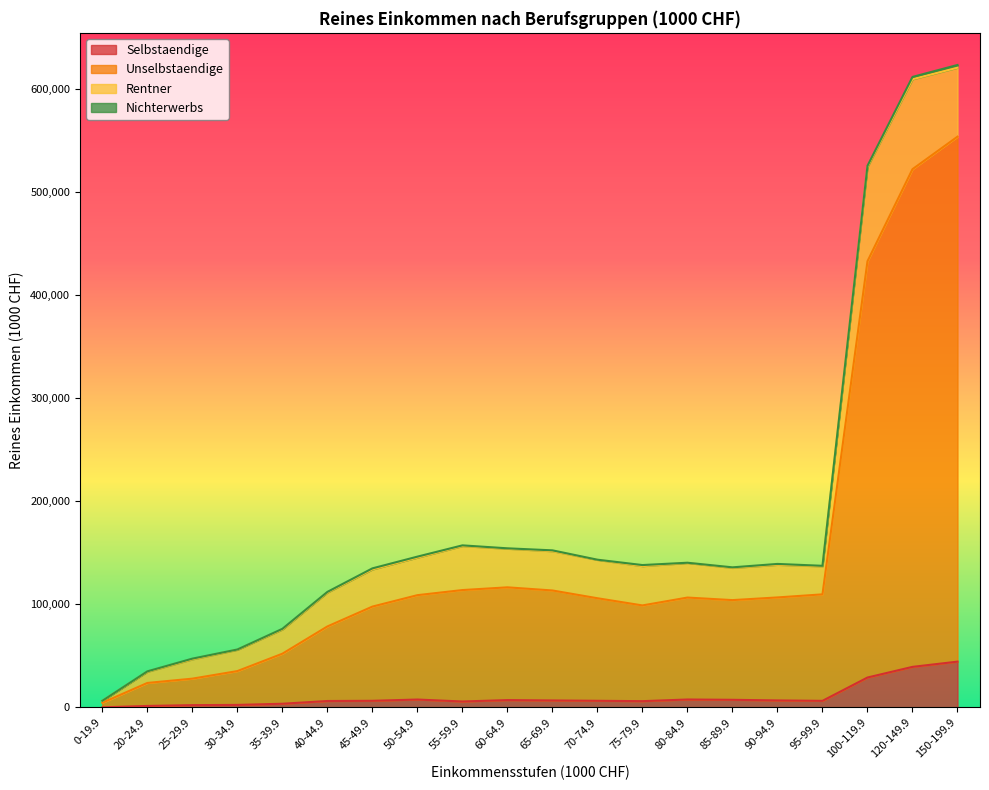

What is the greatest value displayed?

553896.2